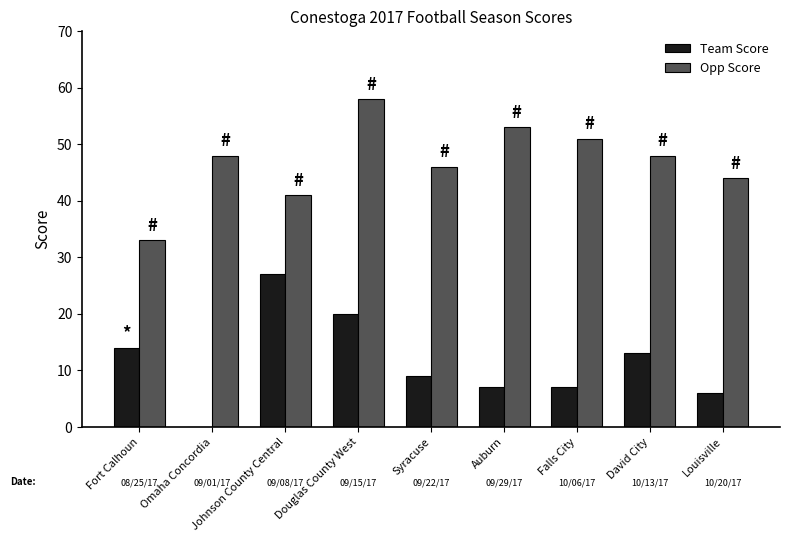

Count the number of categories in the chart.

9